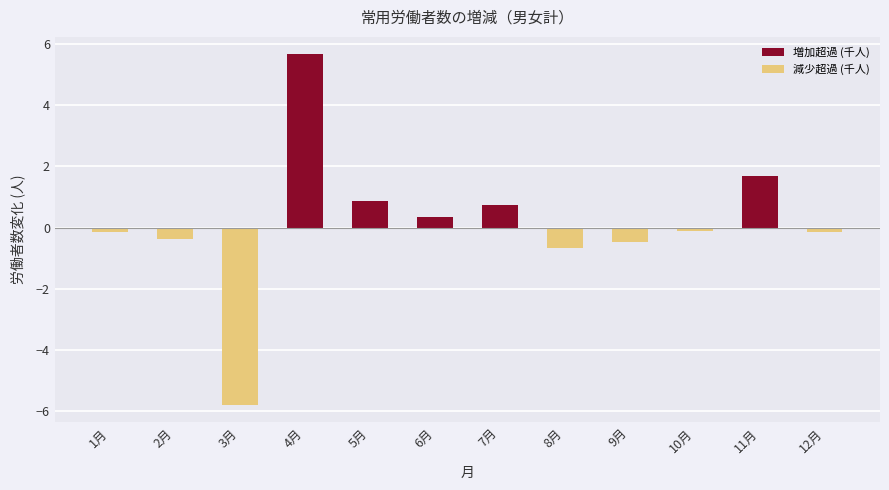

At which category is the sum across all series the highest?

4月